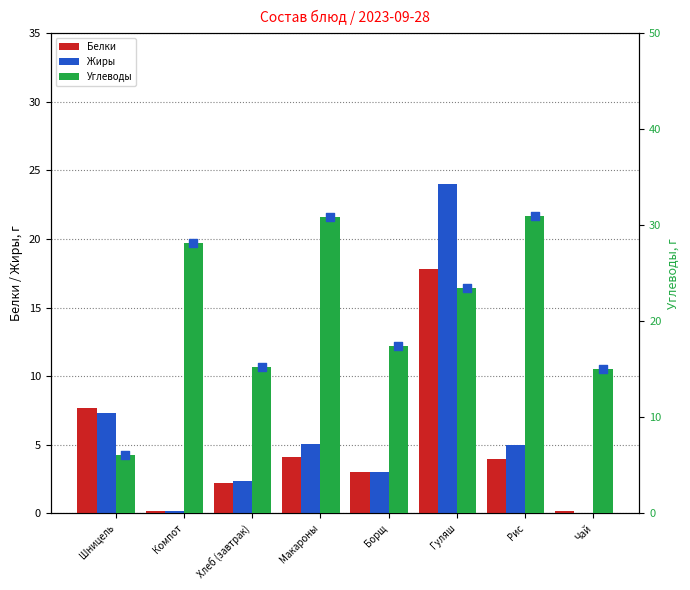

Which series has the largest total across all categories?

Углеводы